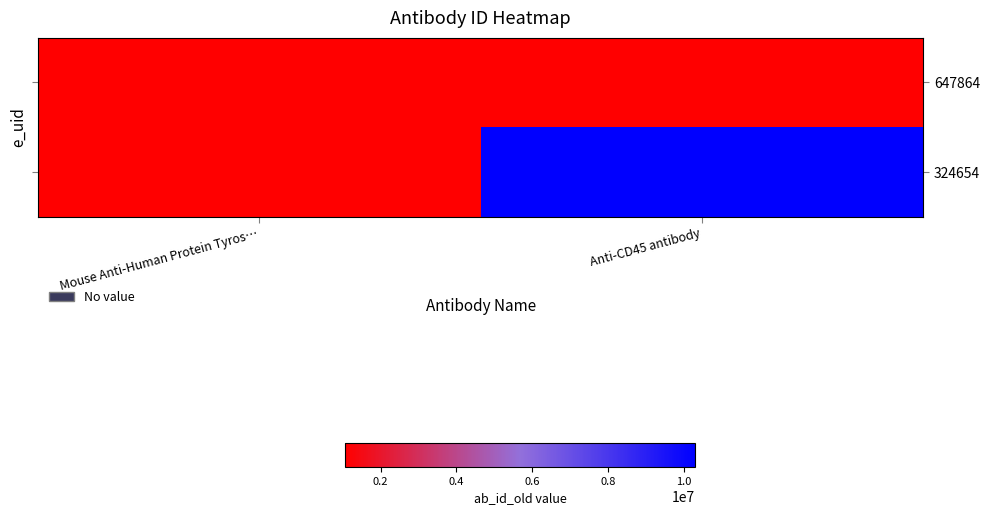

What is the total value across all series at Mouse Anti-Human Protein Tyros…?

2121528